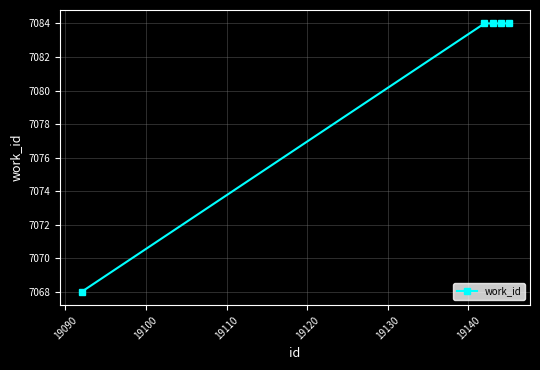

What is the maximum value shown in the chart?

7084